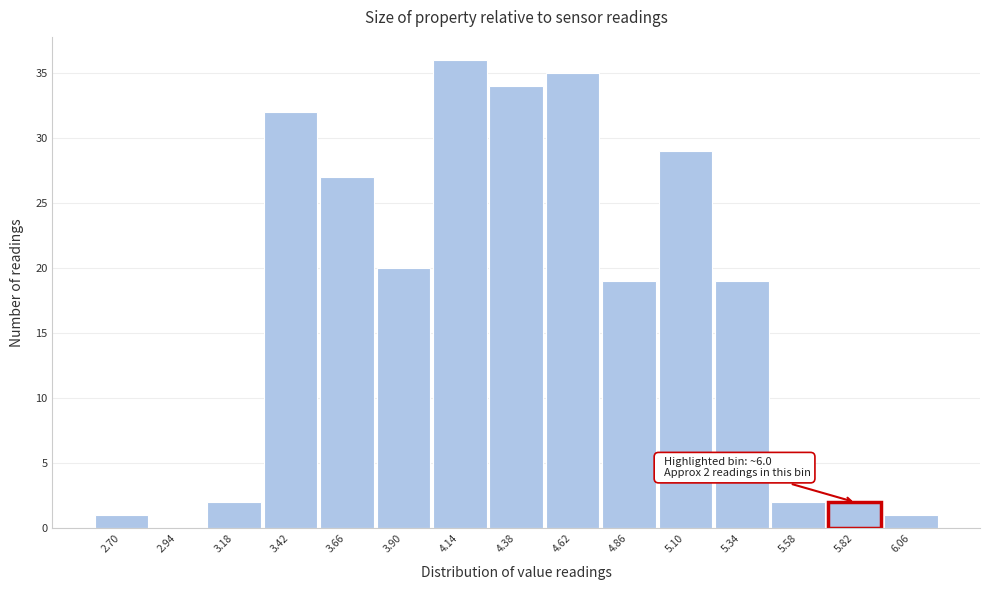

Reading right to left, list all the values displayed in this chart.

6.06=1	5.82=2	5.58=2	5.34=19	5.10=29	4.86=19	4.62=35	4.38=34	4.14=36	3.90=20	3.66=27	3.42=32	3.18=2	2.94=0	2.70=1